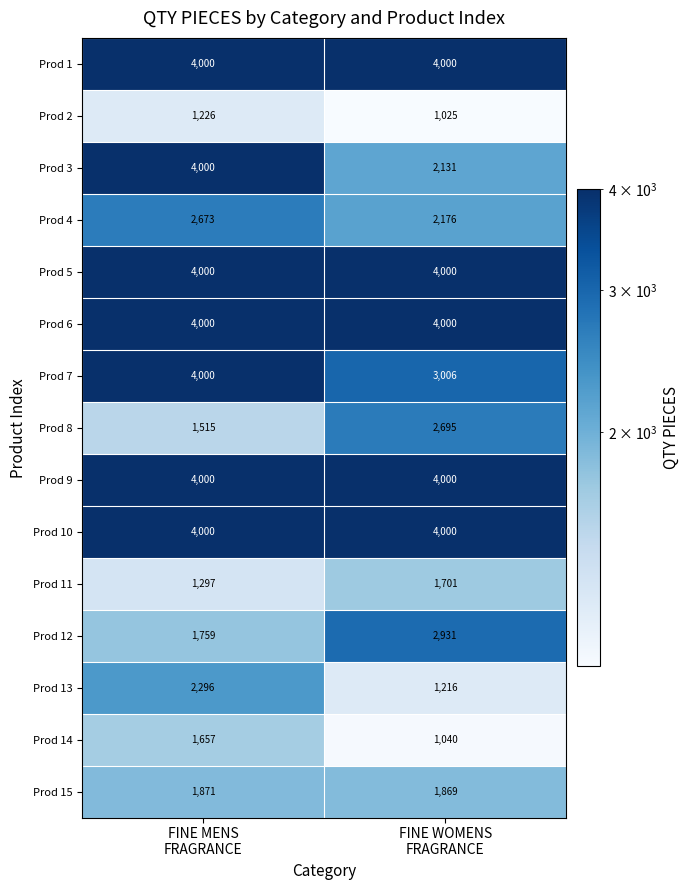

Which series has the largest range (max minus min)?

Prod 3